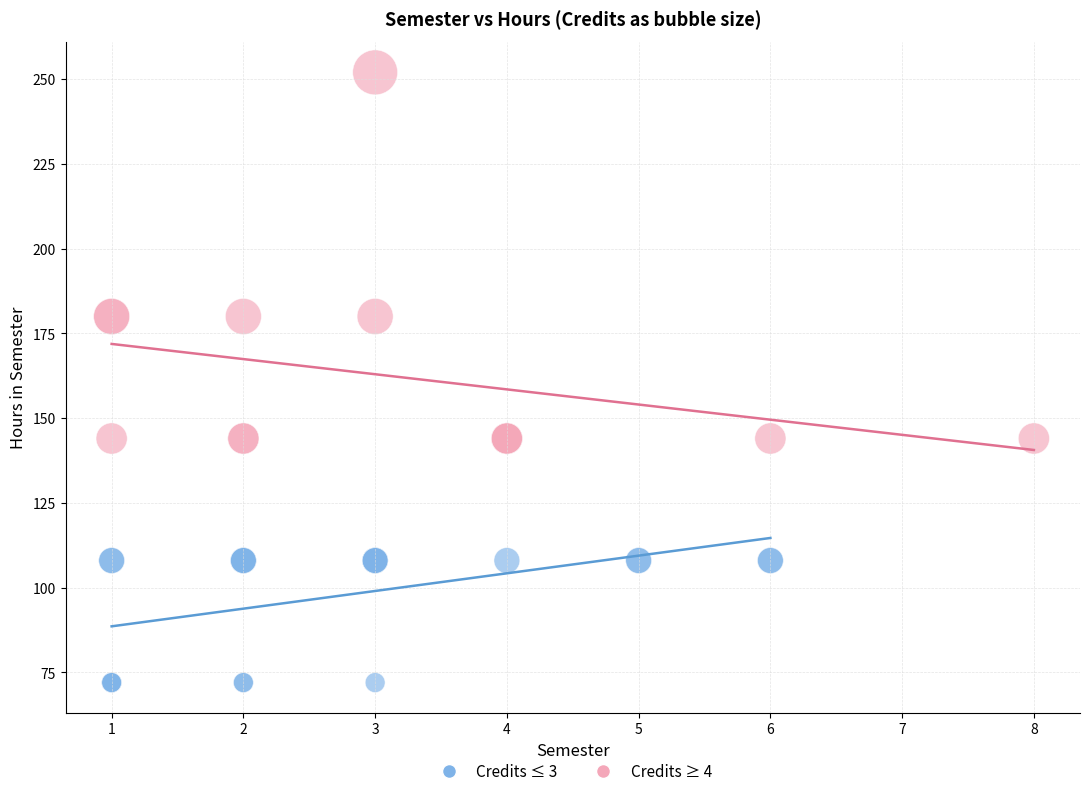

Which series contains the highest Y value?

Credits ≥ 4